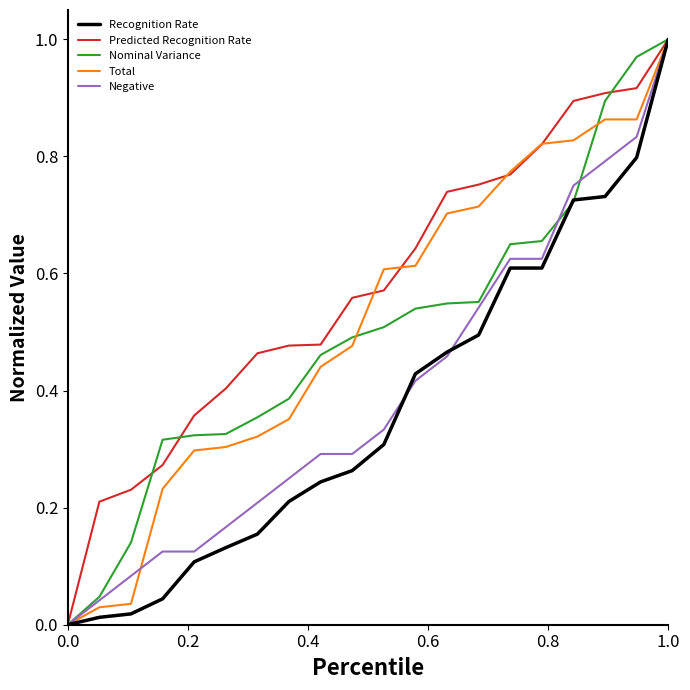

Which series has the largest total across all categories?

Predicted Recognition Rate